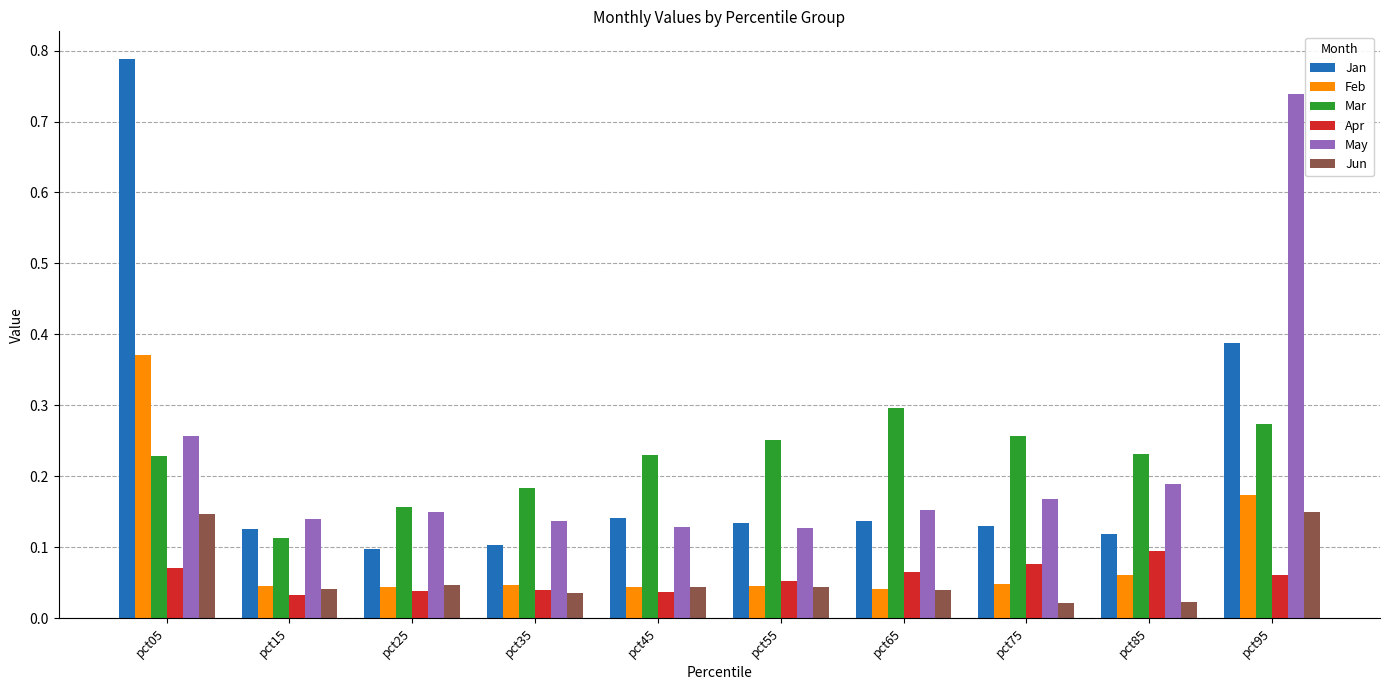

At which label does Apr reach its peak?

pct85